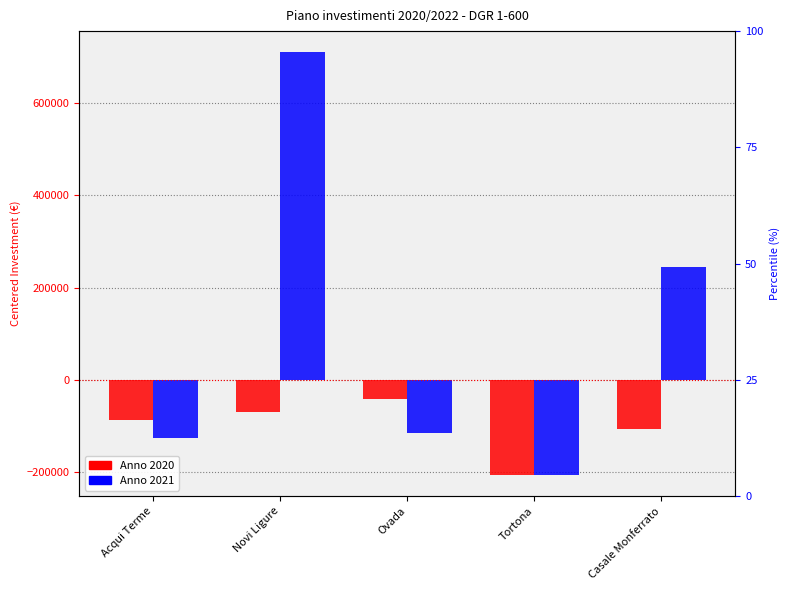

Which label corresponds to the largest value in the chart?

Novi Ligure